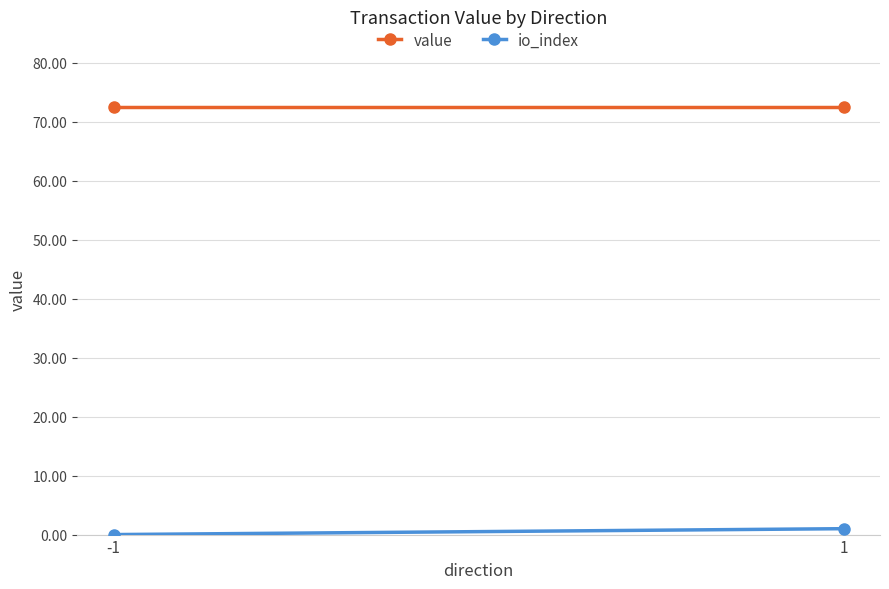

Which series changed the most between -1 and 1?

io_index